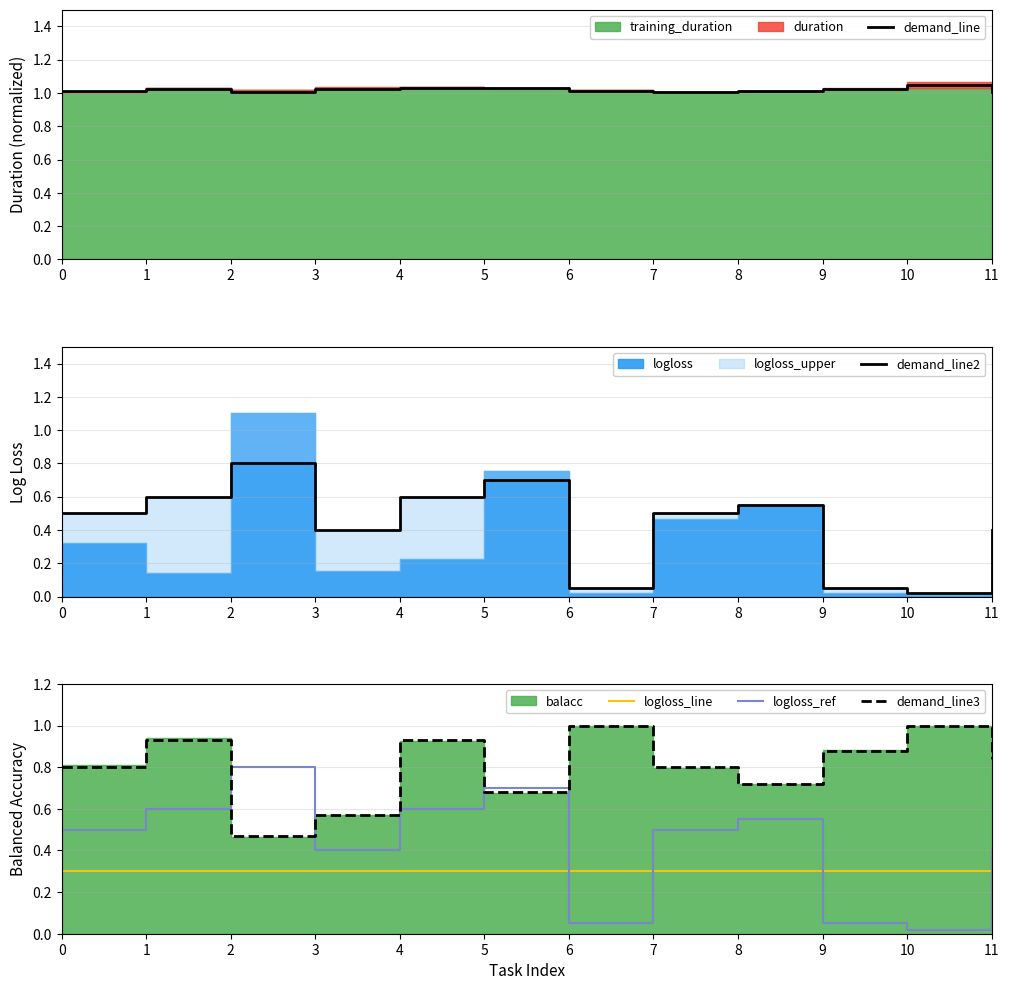

What is the highest value of the logloss_ref series?

0.8